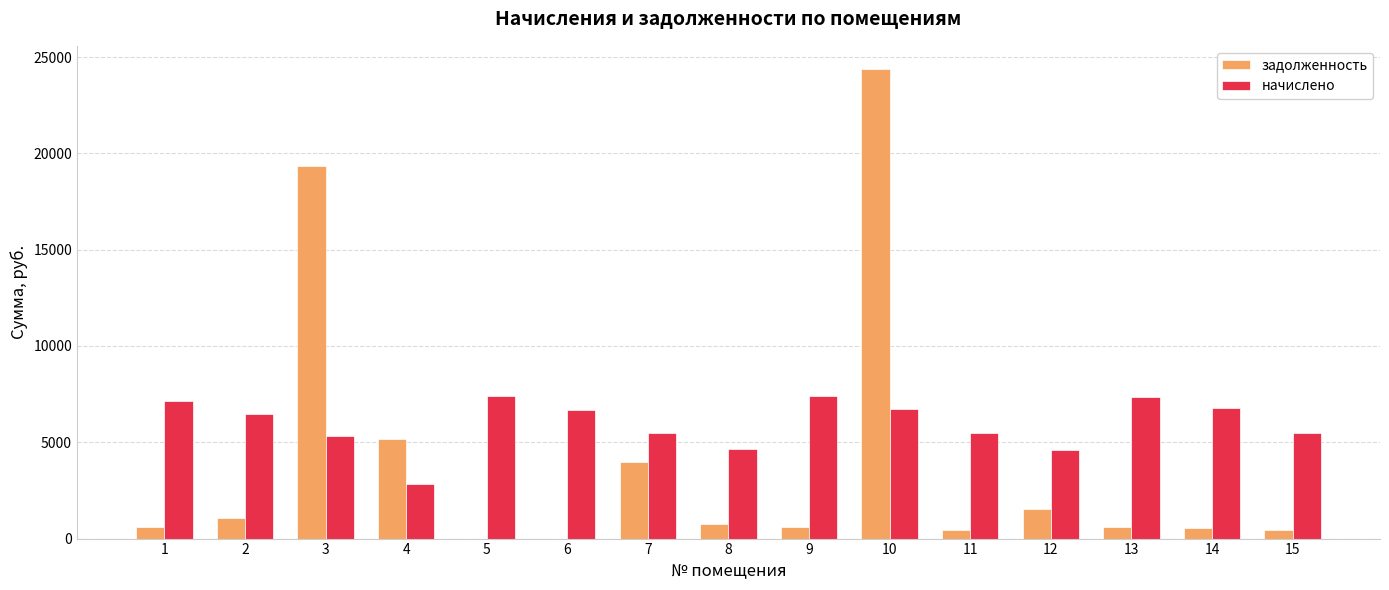

Count the number of categories in the chart.

15